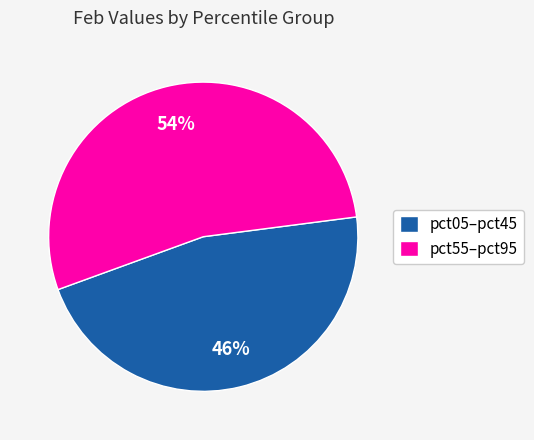

Rank the categories by value from lowest to highest.

pct05–pct45, pct55–pct95